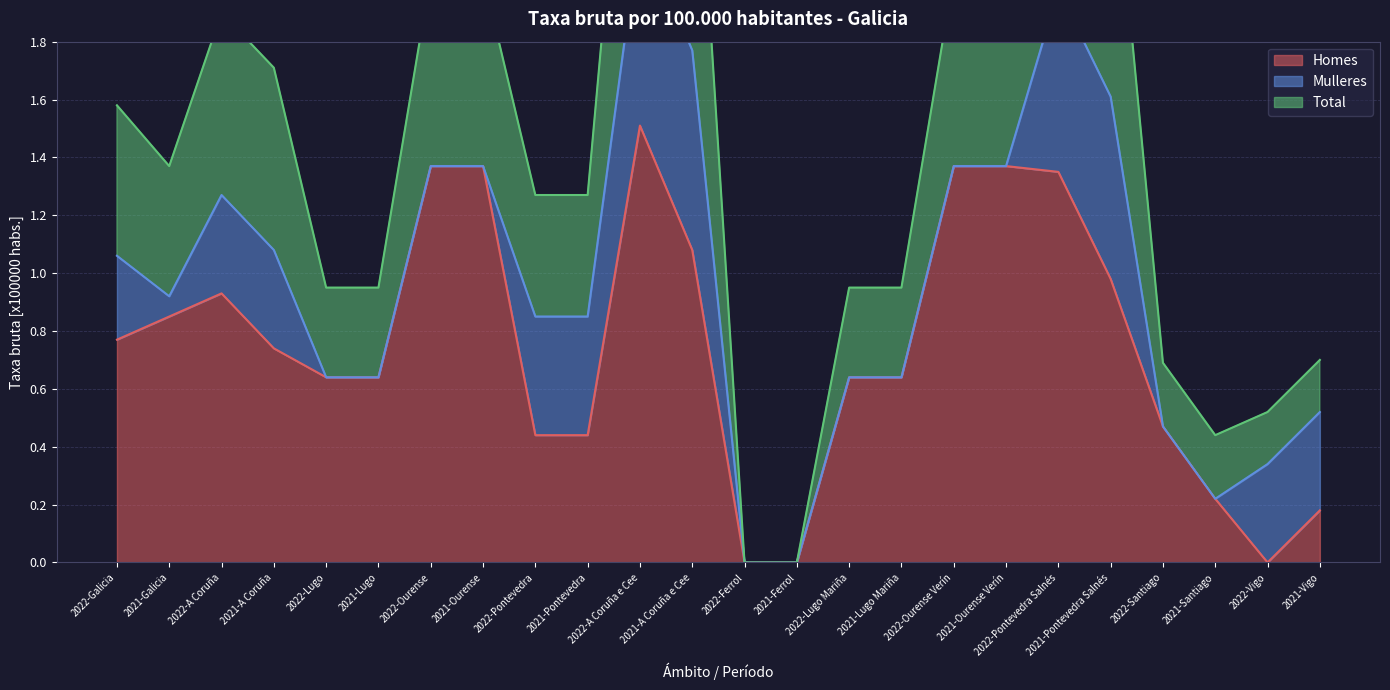

Does the chart display data point markers on the line(s)?

No